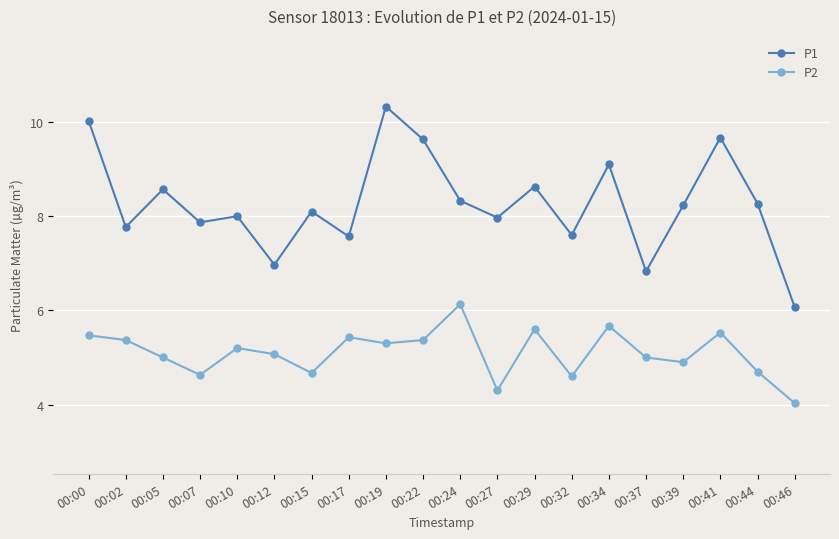

What is the value of the P2 point at the 10th from the left?

5.4